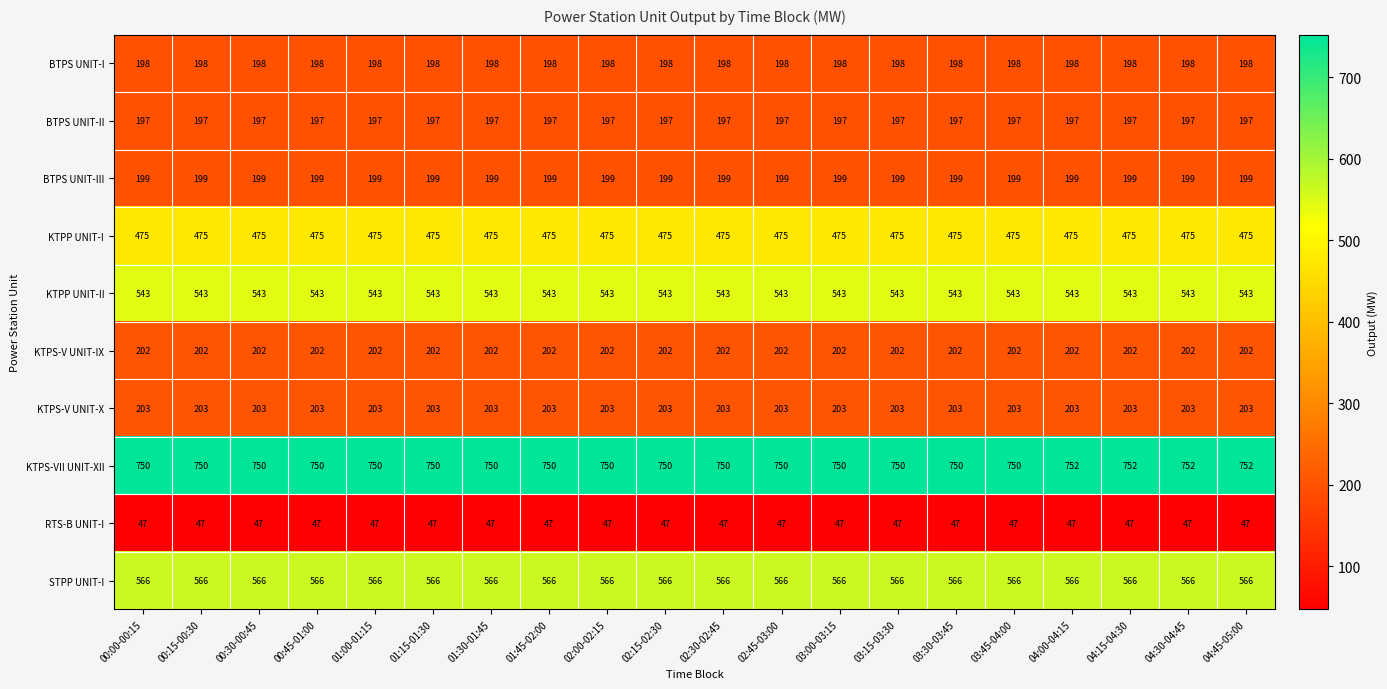

What is the maximum value for KTPP UNIT-II?

543